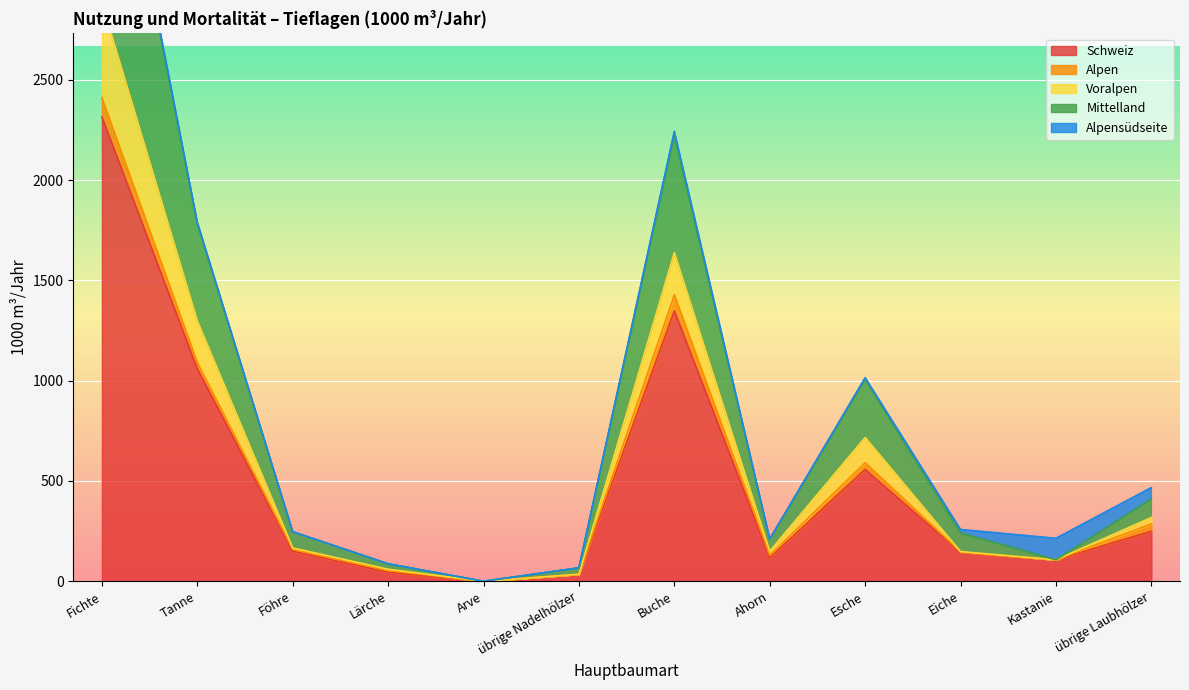

Is it true that Schweiz equals 101 at übrige Laubhölzer?

False